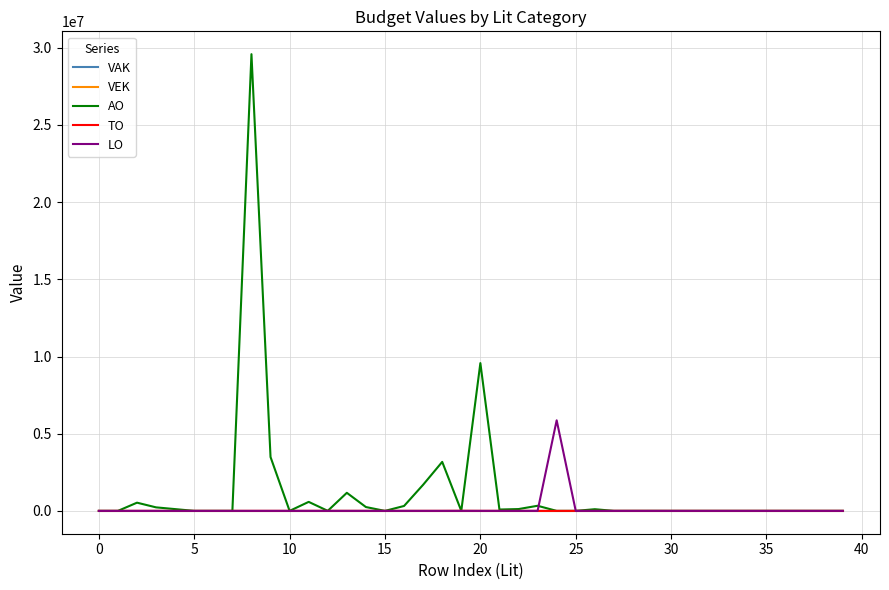

Is this an area chart (filled region under the line)?

No